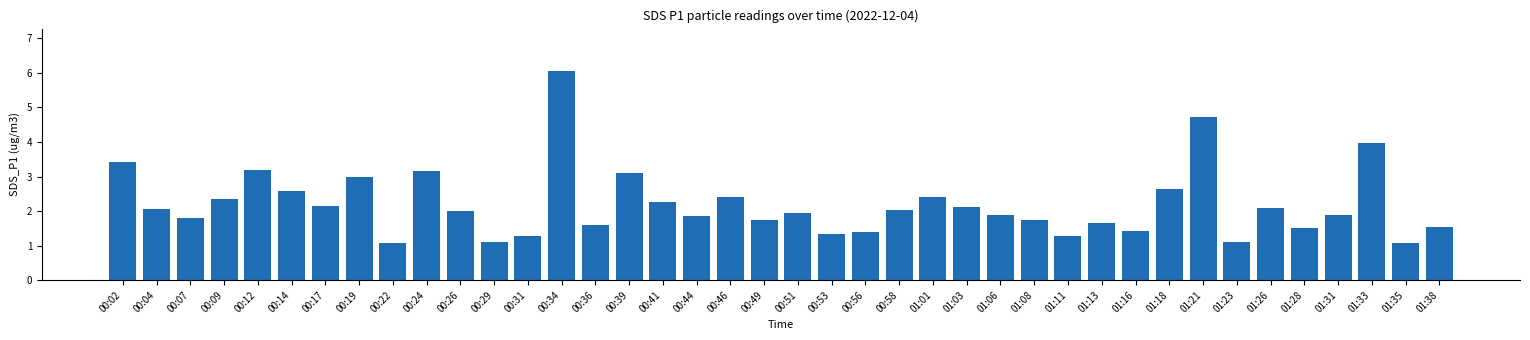

What is the label of the 35th bar from the left?

01:26